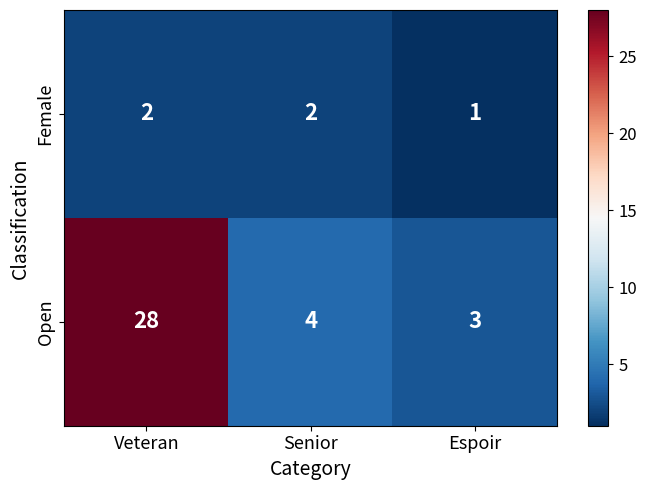

The value of Open at Senior is 1. True or false?

False